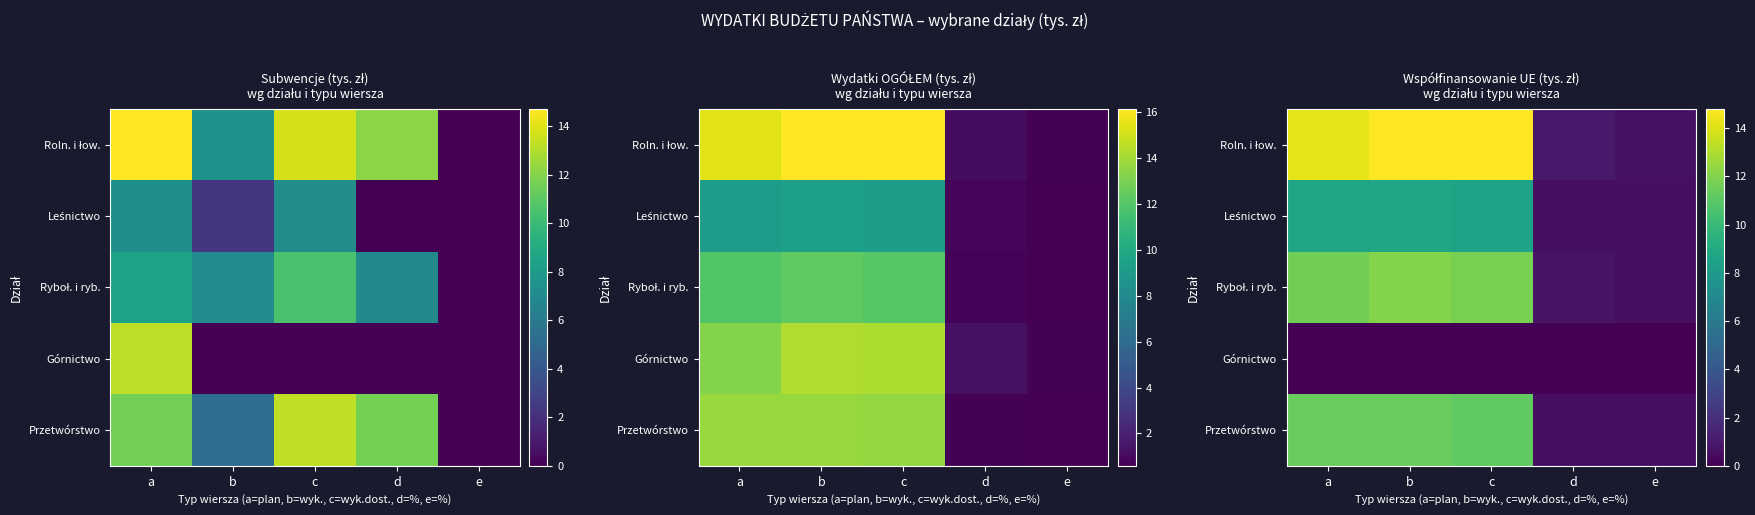

List the labels in order of Roln. i łow. value, largest first.

b, c, a, d, e